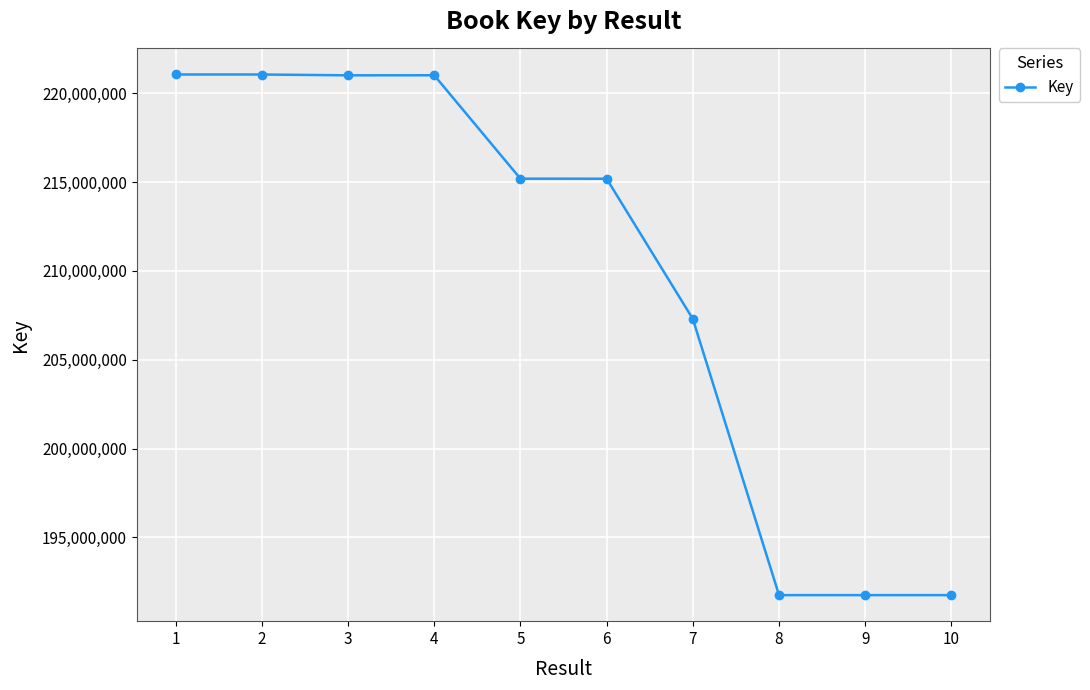

Count the number of categories in the chart.

10